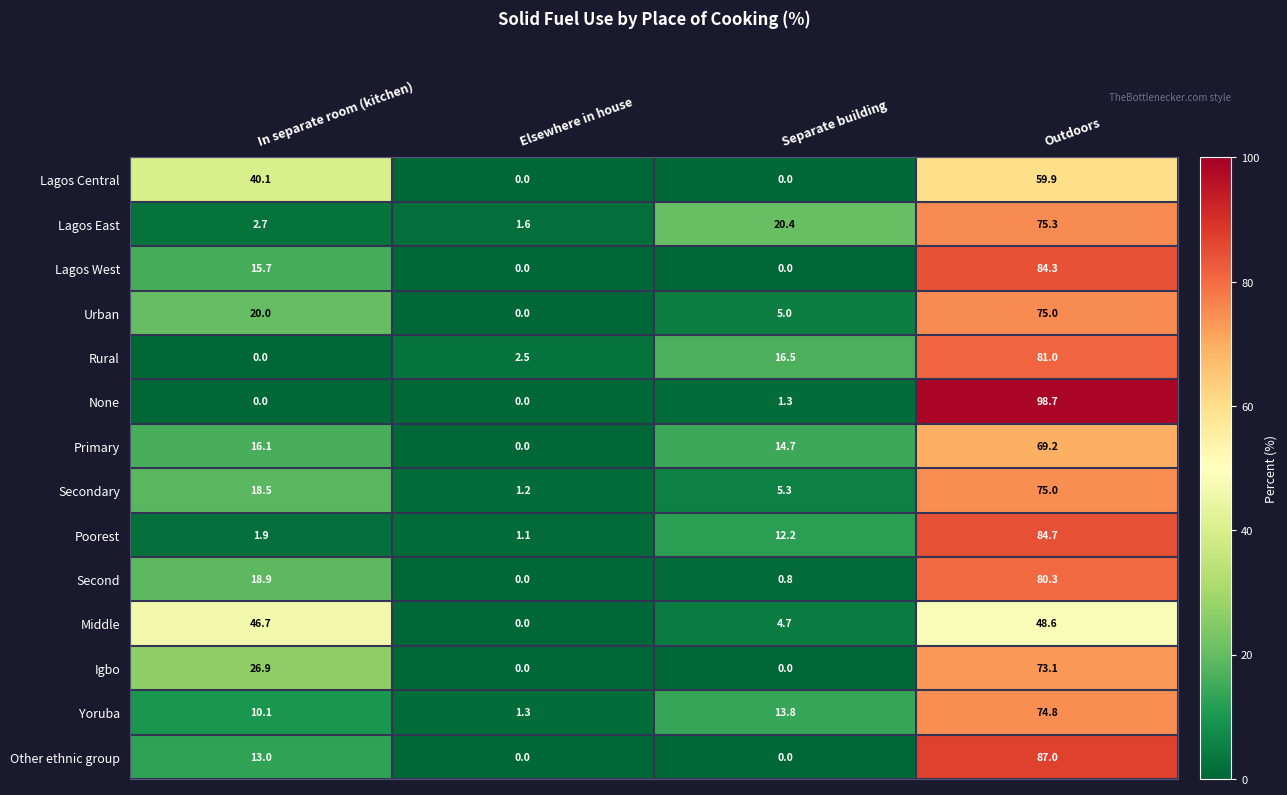

What is the sum of the Second values at In separate room (kitchen) and Outdoors?

99.2